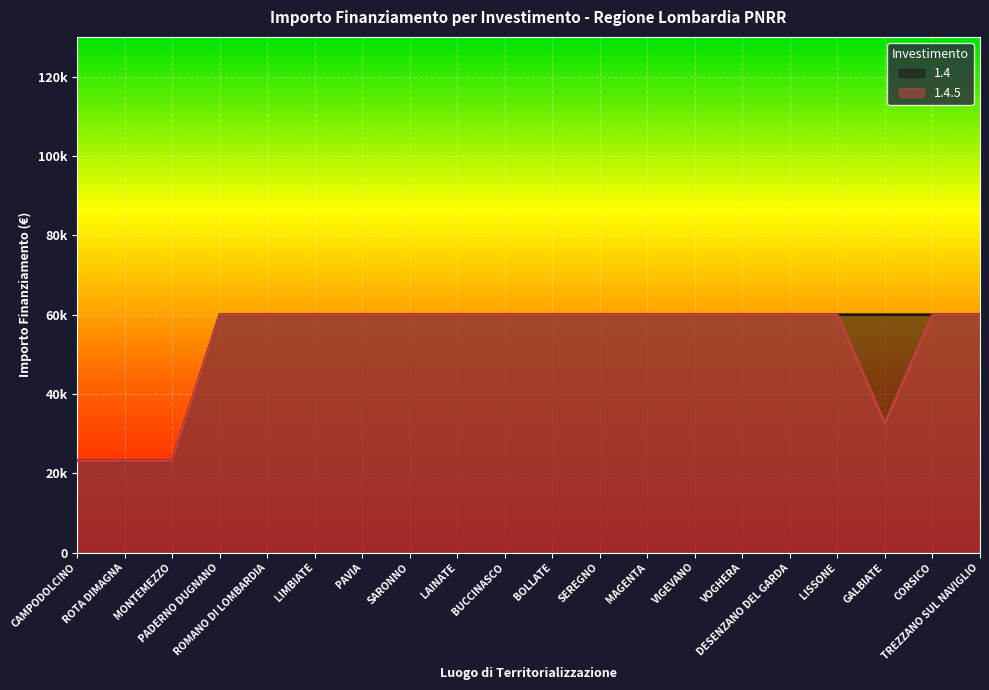

At which category is the sum across all series the highest?

PADERNO DUGNANO